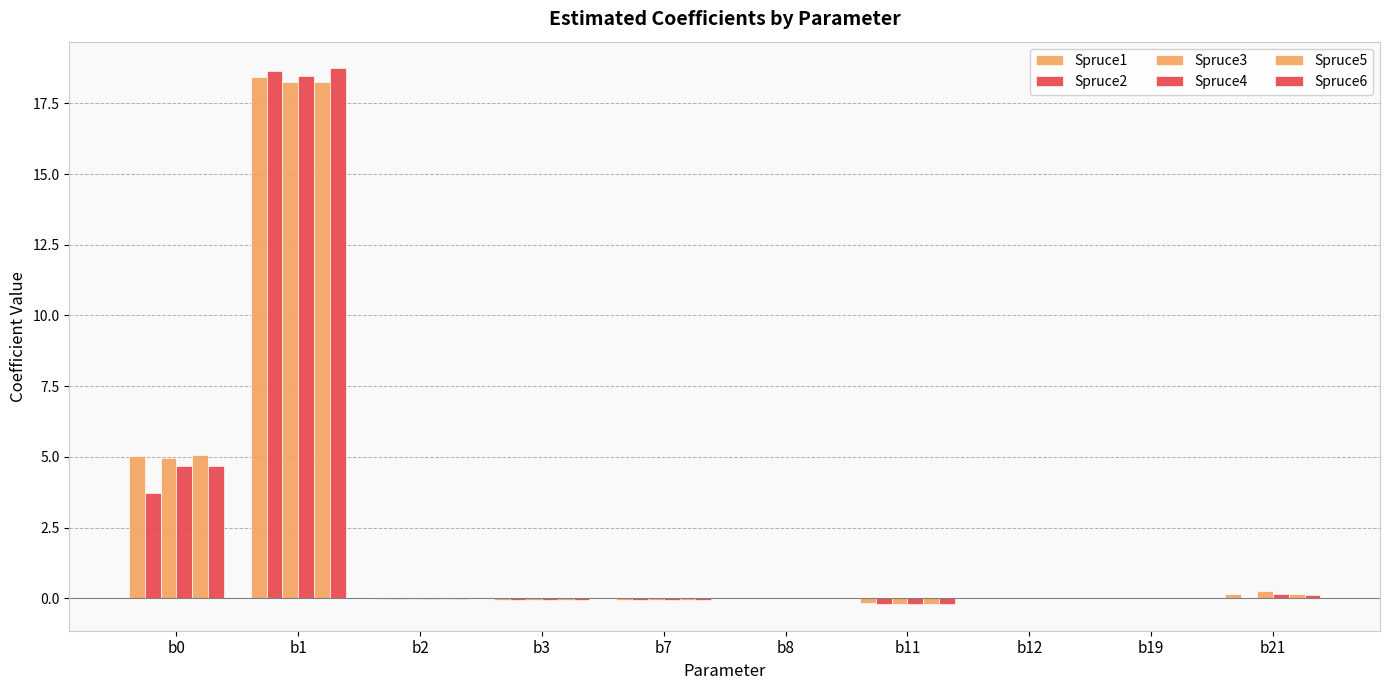

Rank the series at b11 from highest to lowest value.

Spruce1, Spruce6, Spruce4, Spruce2, Spruce3, Spruce5